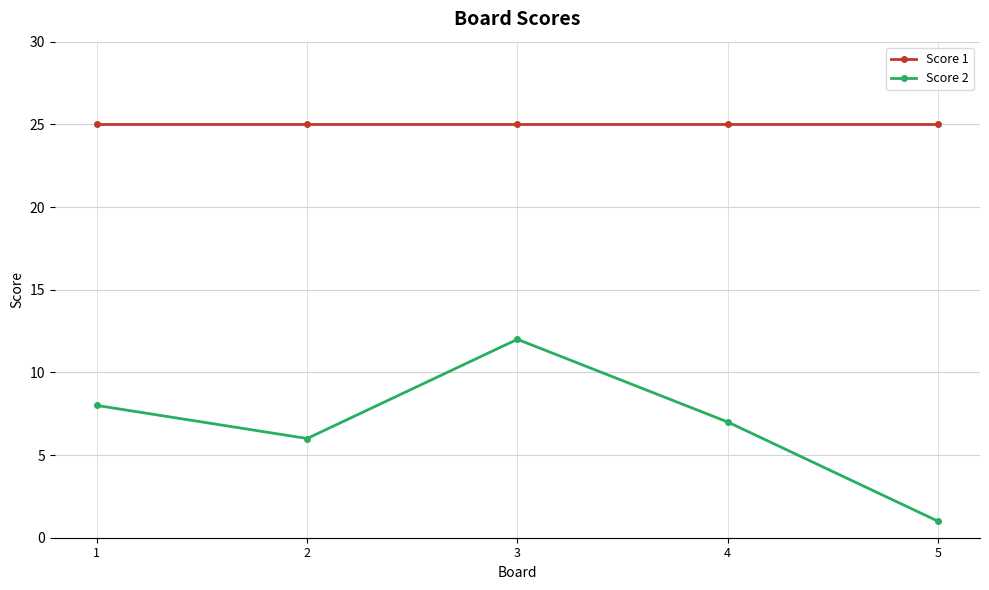

True or false: Score 1 and Score 2 intersect in this chart.

False